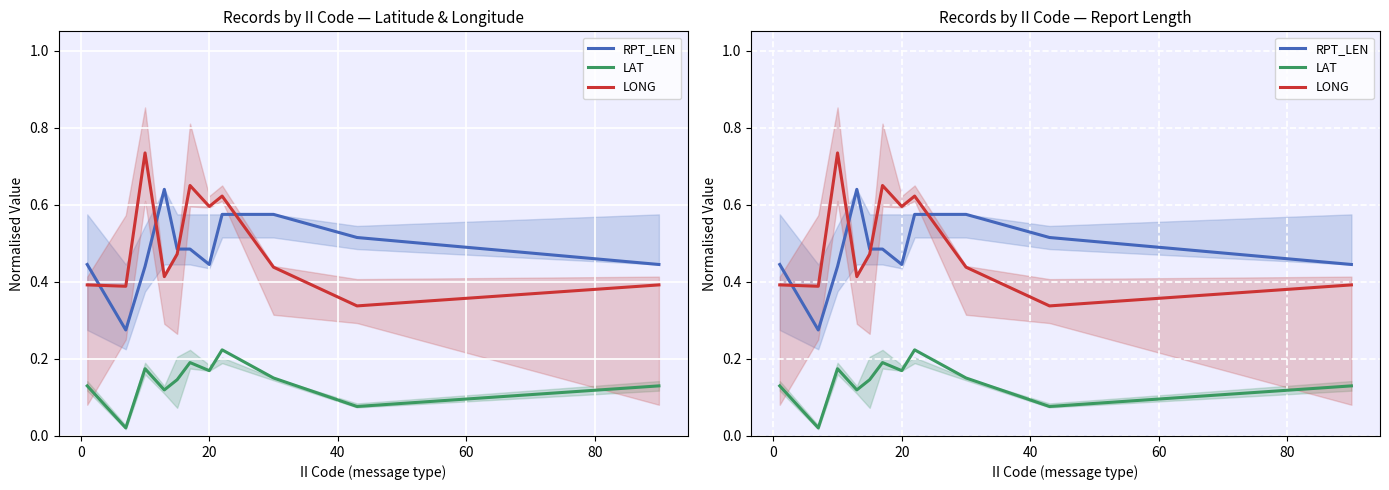

Which has a higher value, 20 or 0?

20